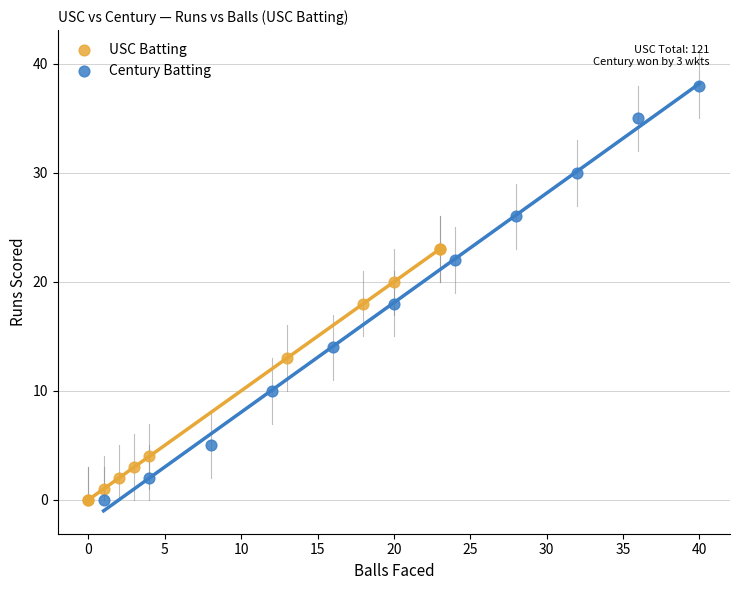

Which series has the widest spread of Y values?

Century Batting